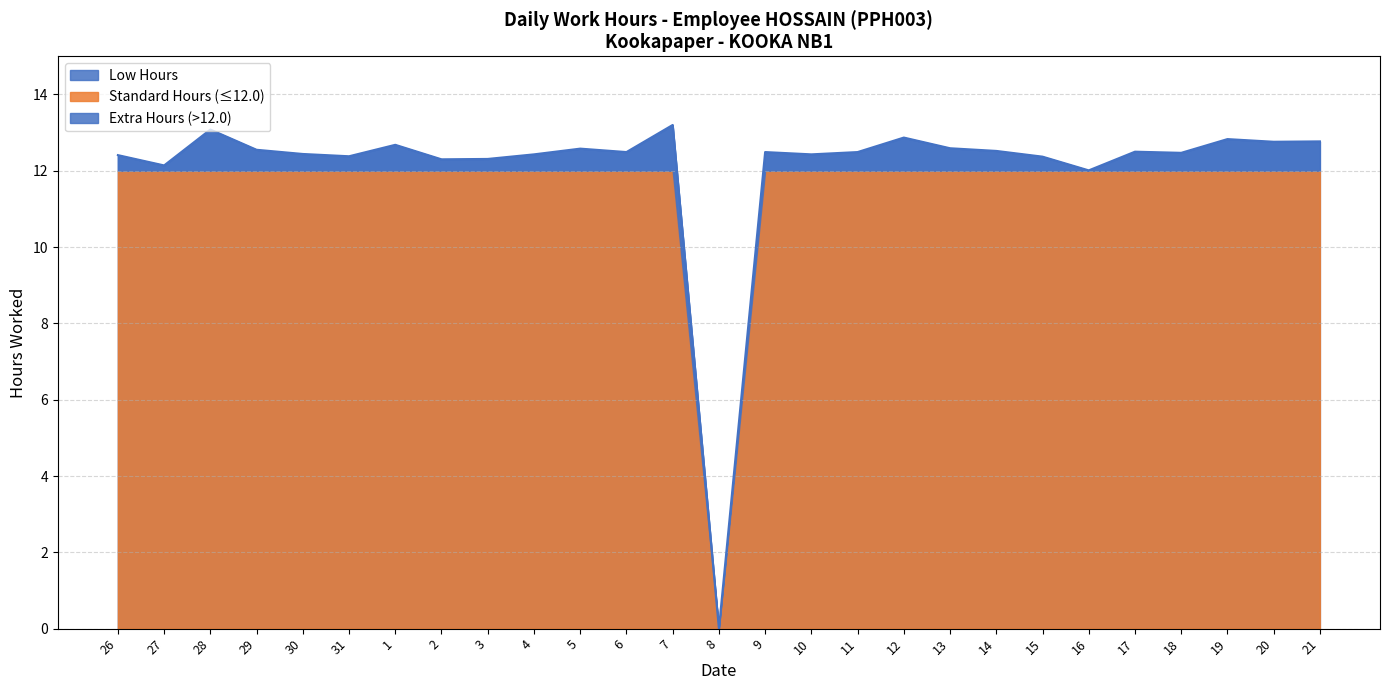

What is the sum of the values at 26 and 1?

25.1